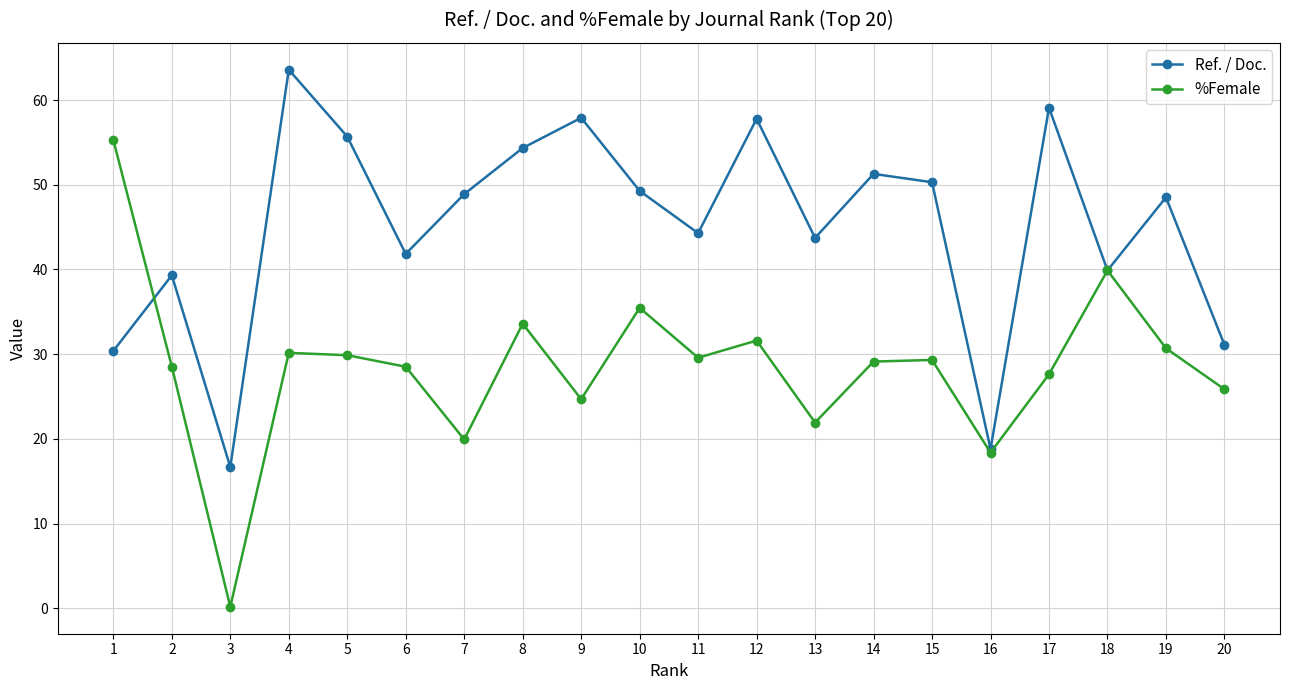

Where do Ref. / Doc. and %Female first cross each other?

1 and 2